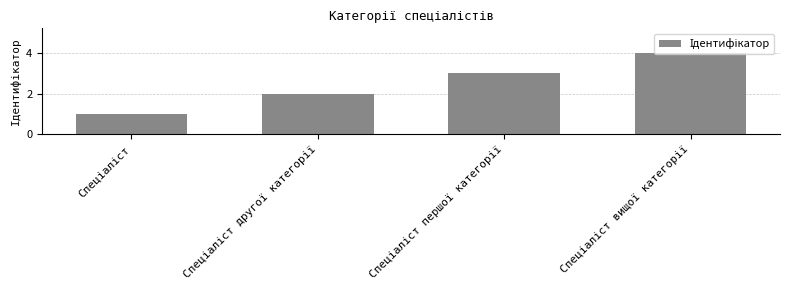

What is the maximum value shown in the chart?

4